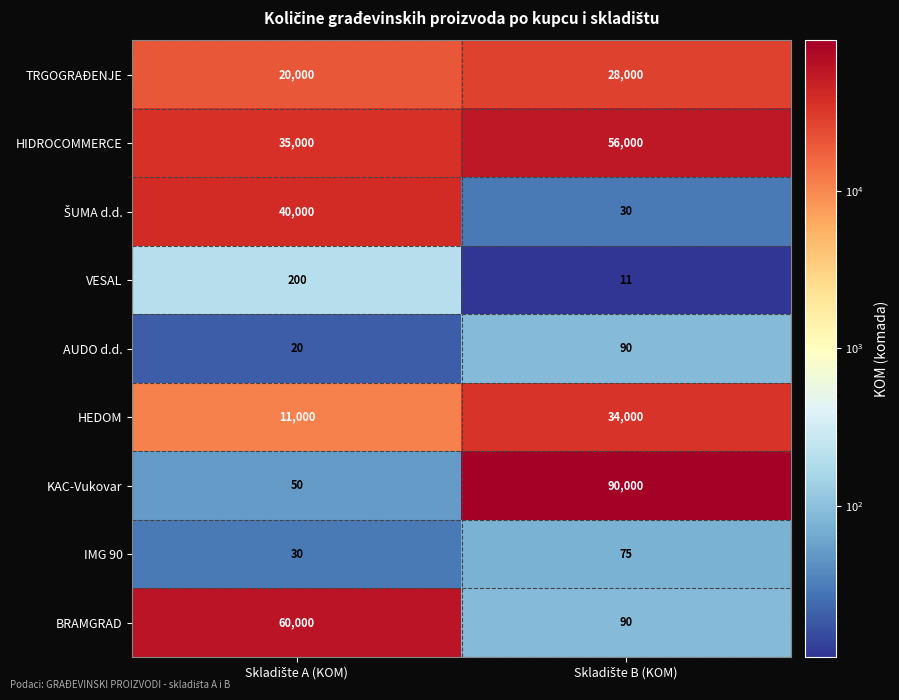

What is the lowest value of the HEDOM series?

11000